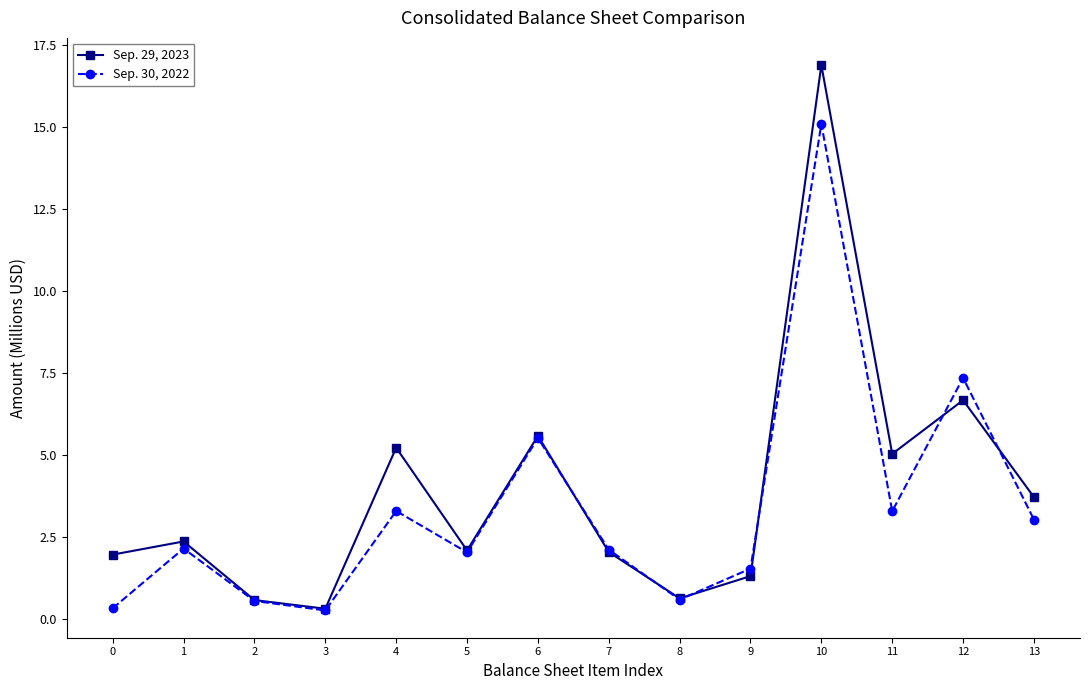

Where is the first local maximum for Sep. 29, 2023?

1